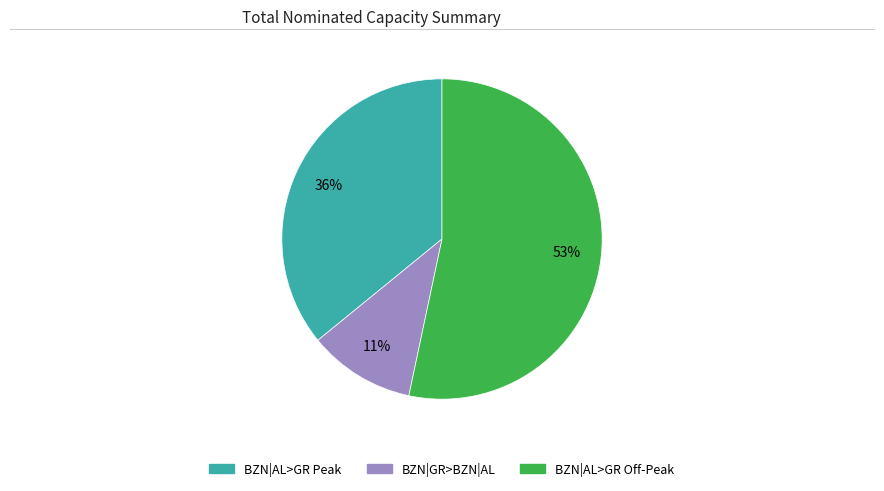

Does any single category account for the majority?

Yes